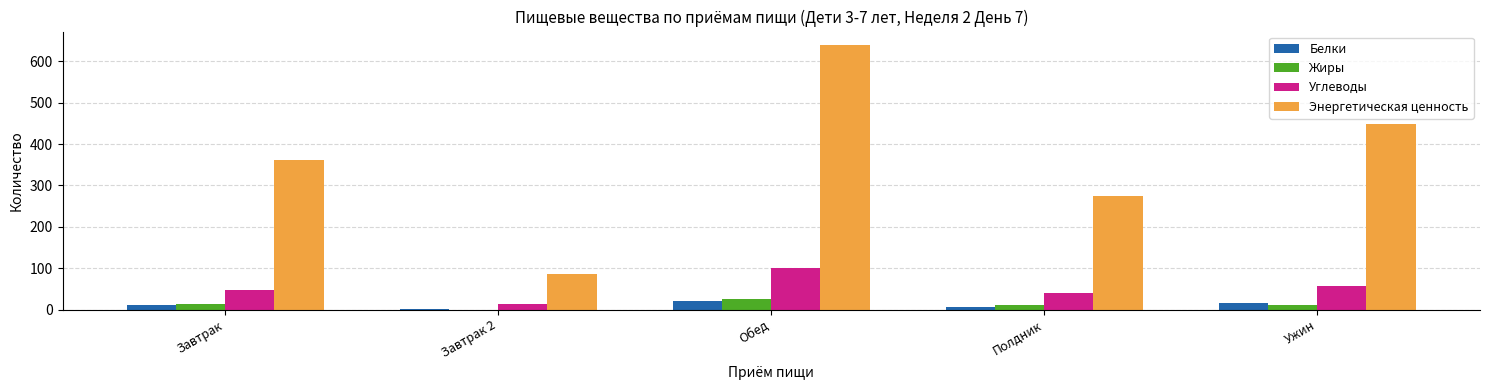

What is the greatest value displayed?

639.8